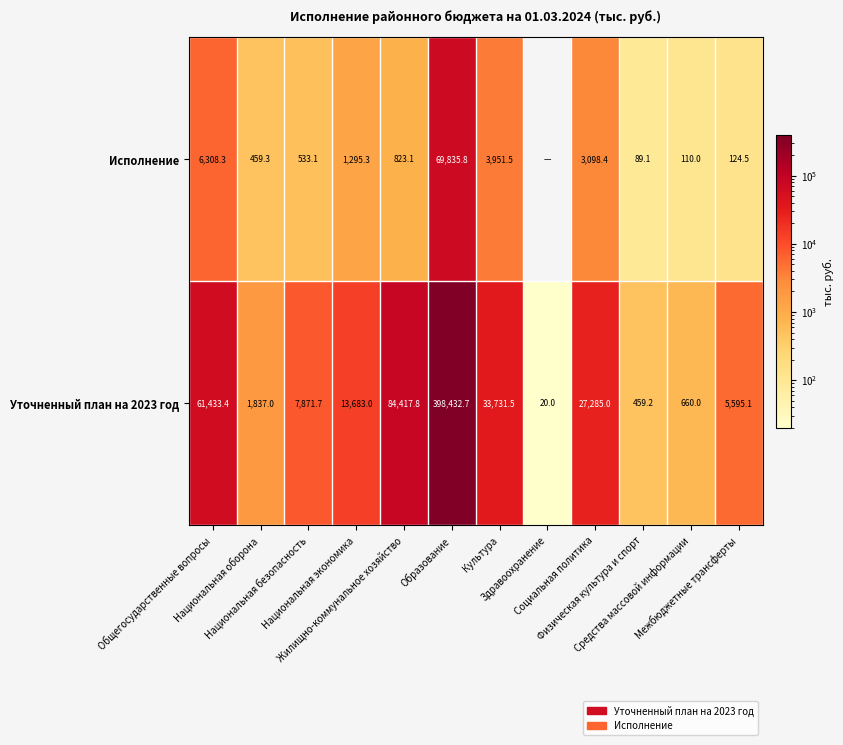

Count the number of categories in the chart.

12